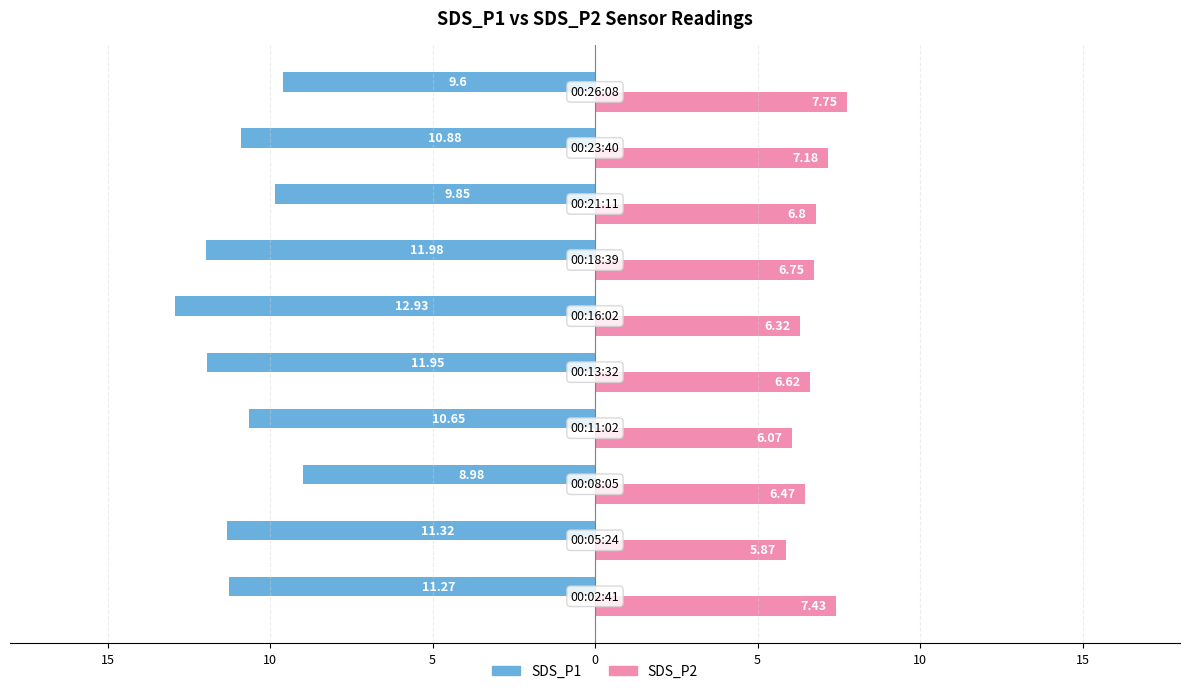

What are all the series names shown in the legend?

SDS_P1, SDS_P2